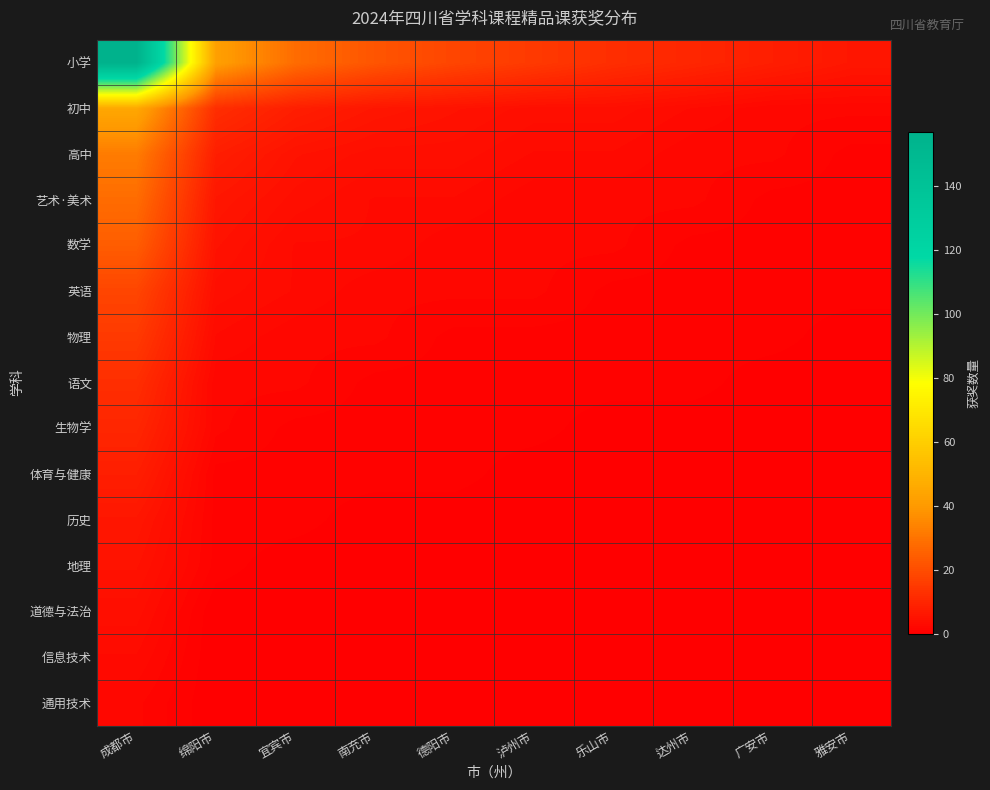

At 达州市, list the series in order from smallest to largest.

生物学, 体育与健康, 历史, 地理, 道德与法治, 信息技术, 通用技术, 数学, 英语, 物理, 语文, 高中, 艺术·美术, 初中, 小学